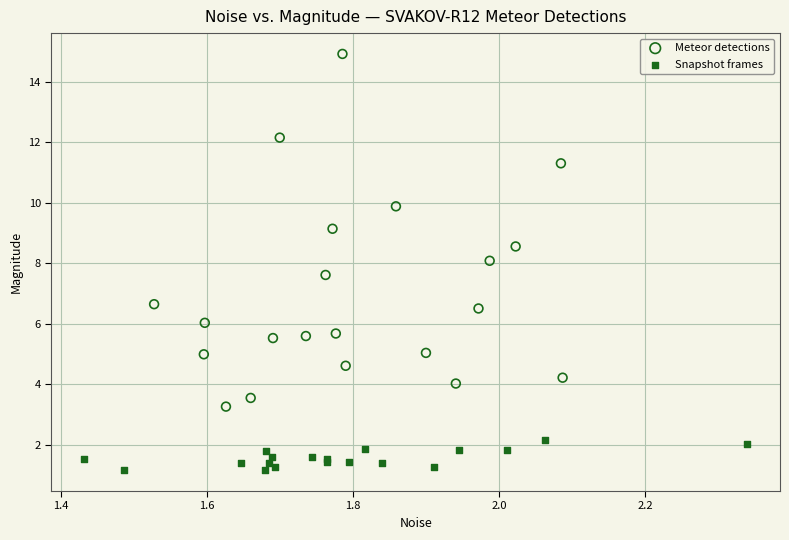

Which series contains the highest Y value?

Meteor detections